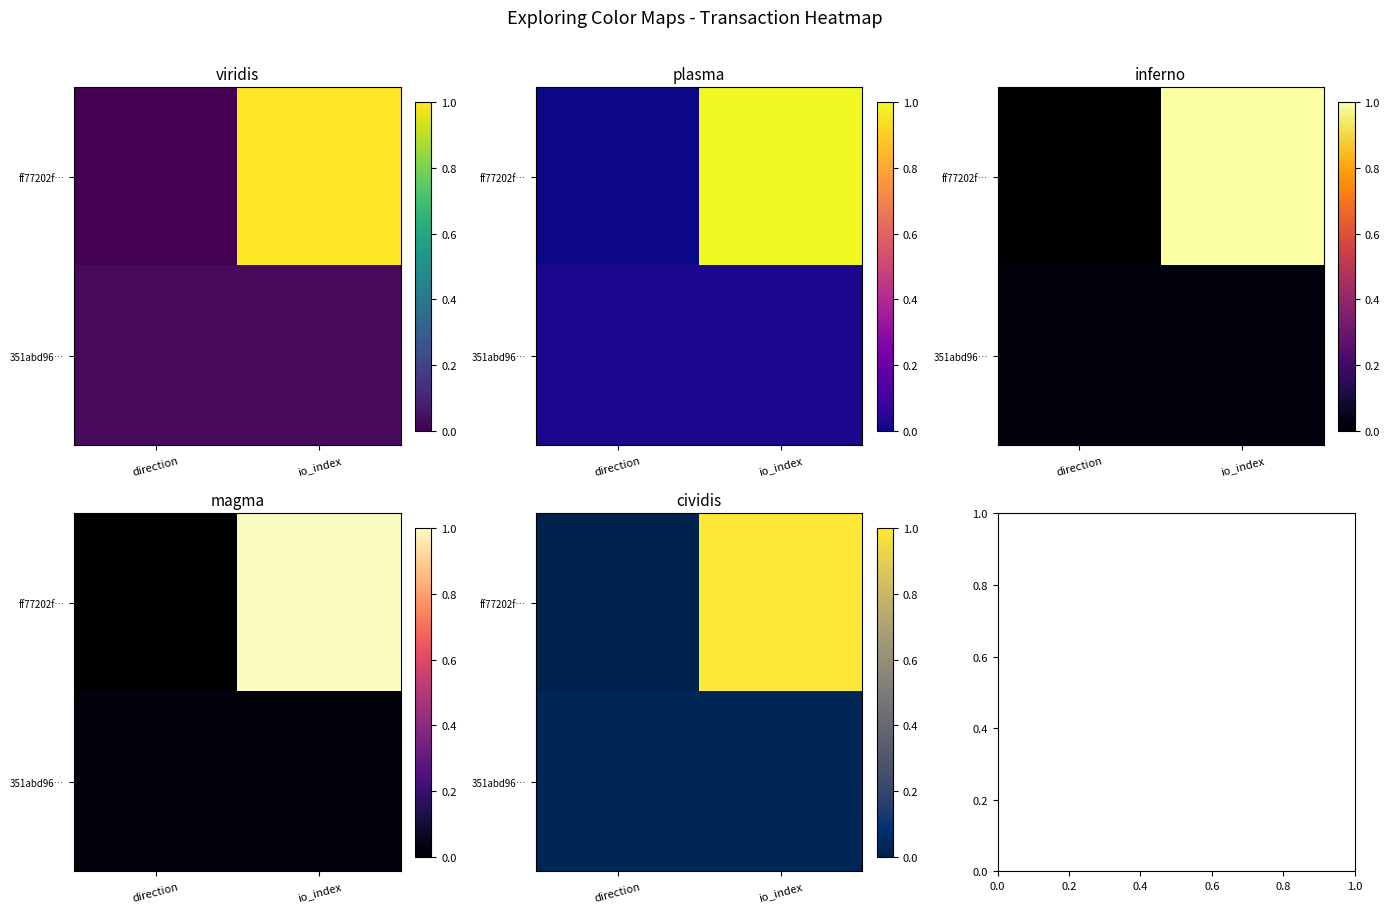

The value of ff77202f… at direction is 0.3. True or false?

False